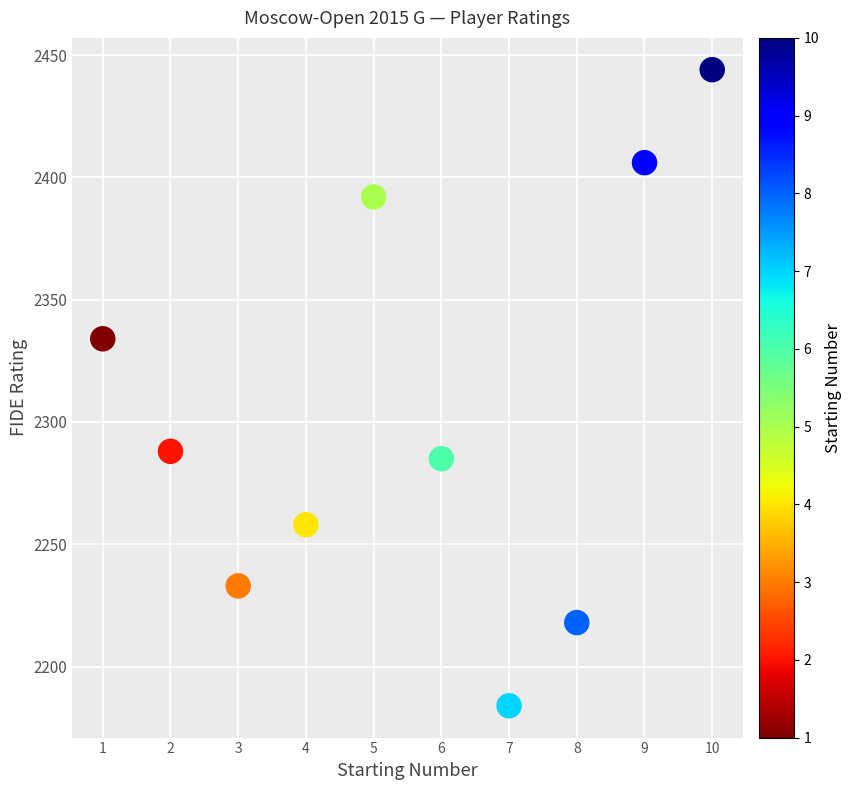

What Y value in the scatter plot is closest to 2314?

2334